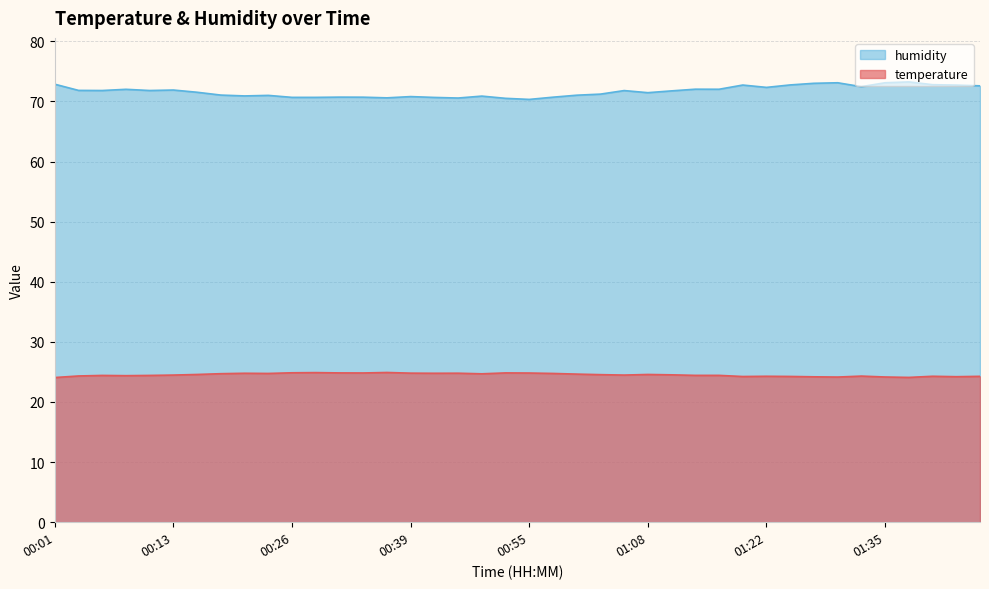

What is the sum of all temperature values?

980.8